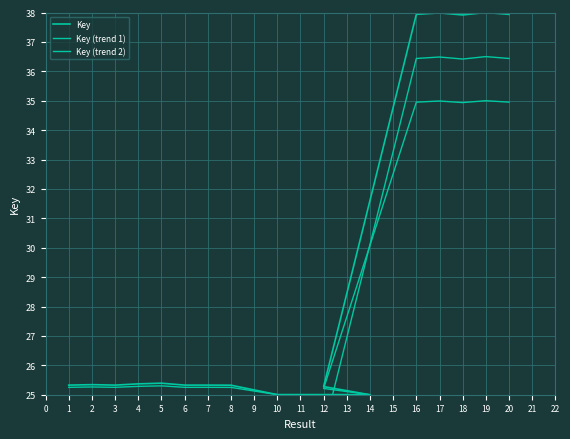

Between 13 and 6, which is larger?

6